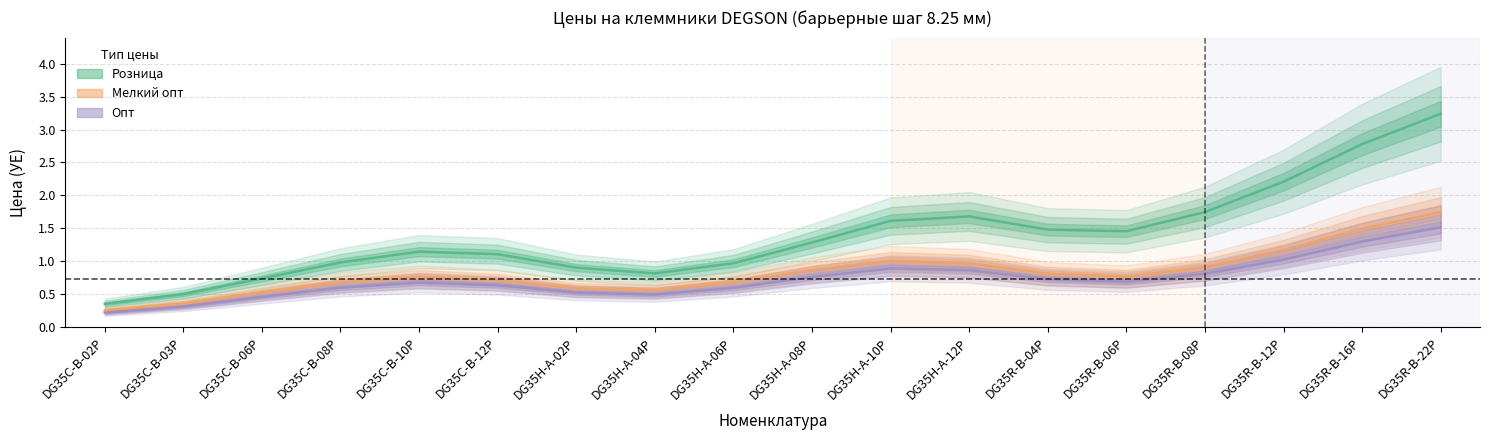

True or false: Розница and Мелкий опт intersect in this chart.

False